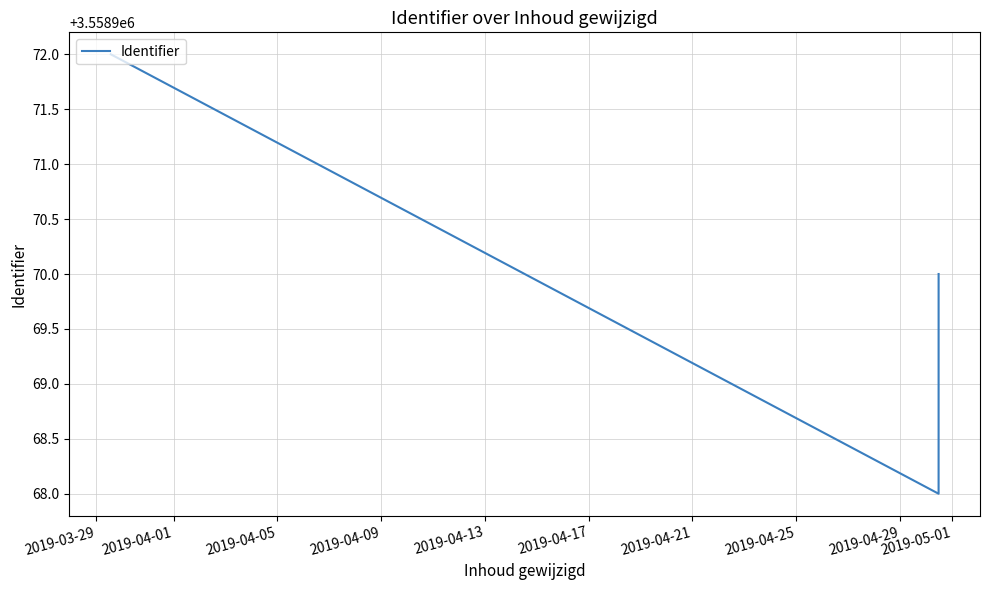

What is the difference between the maximum and minimum values?

4